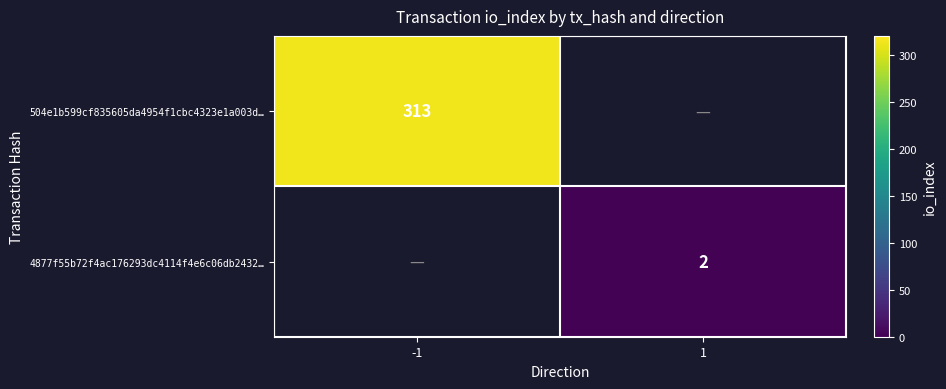

What is the maximum value shown in the chart?

313.0